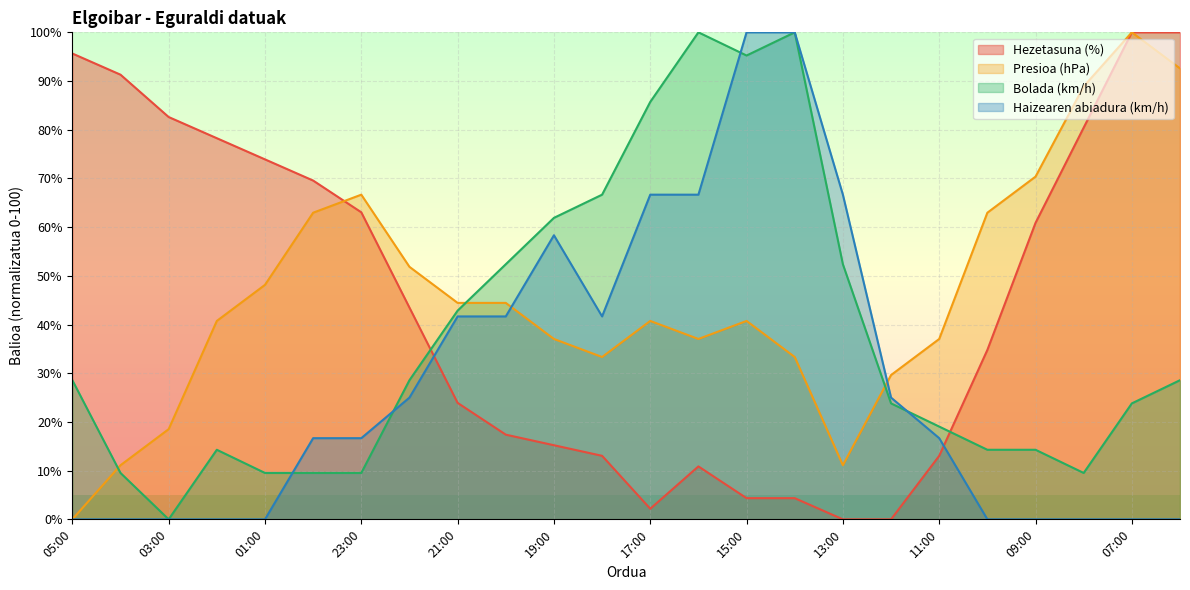

Does the chart display data point markers on the line(s)?

No